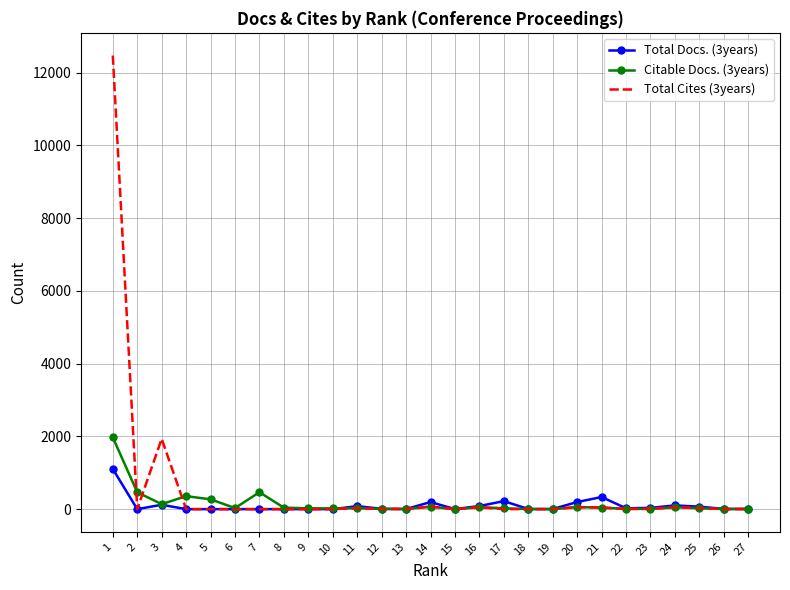

Rank the series by their maximum value, from highest to lowest.

Total Cites (3years), Citable Docs. (3years), Total Docs. (3years)